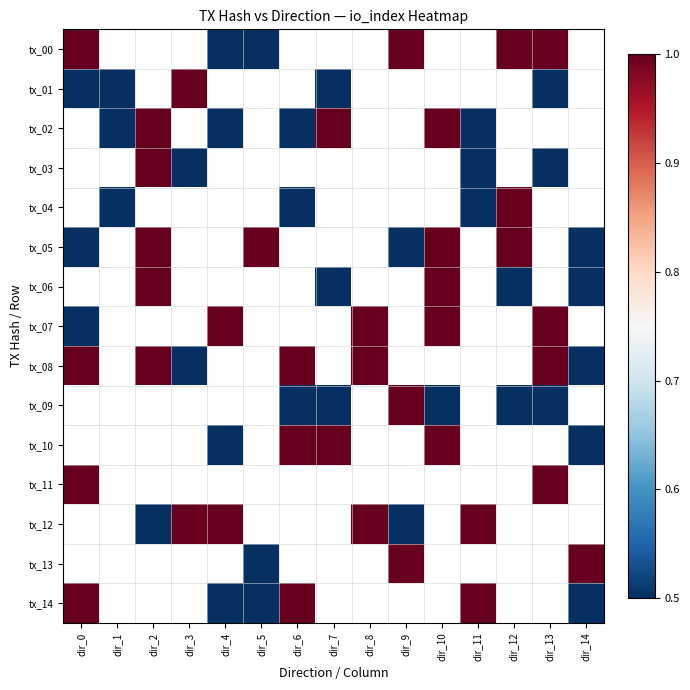

Is the value of tx_14 at dir_14 greater than the value of tx_01 at dir_3?

No